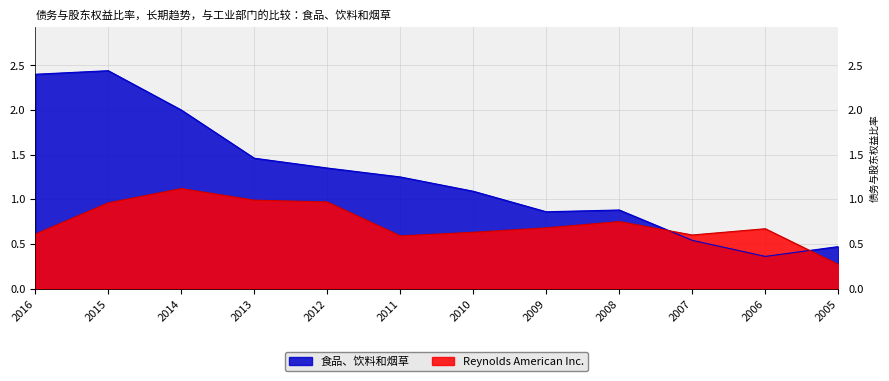

At which category is the sum across all series the highest?

2015